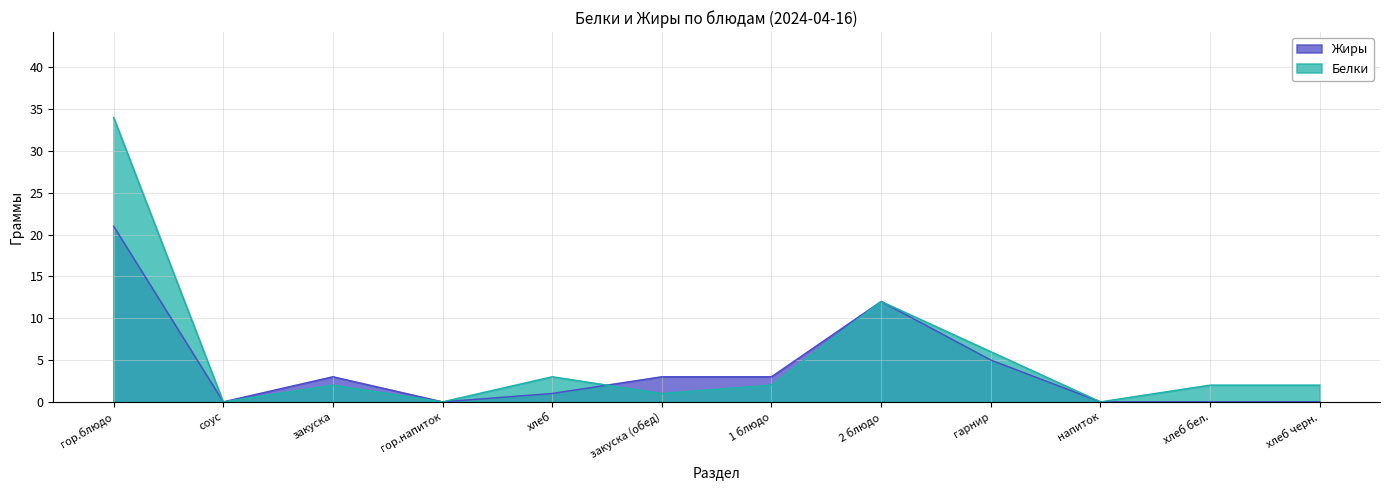

How many values in the Жиры series are below 3?

6